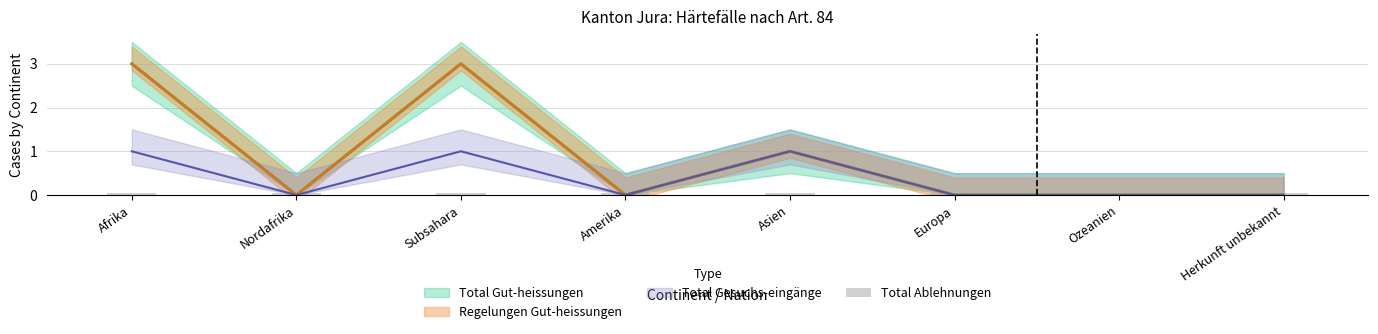

How many data points does each series have?

8